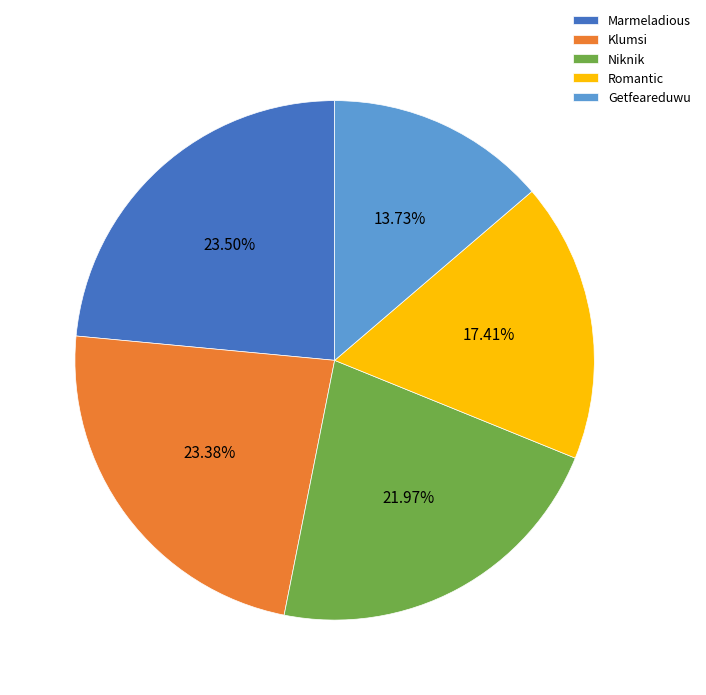

Is Niknik the majority of the pie?

No